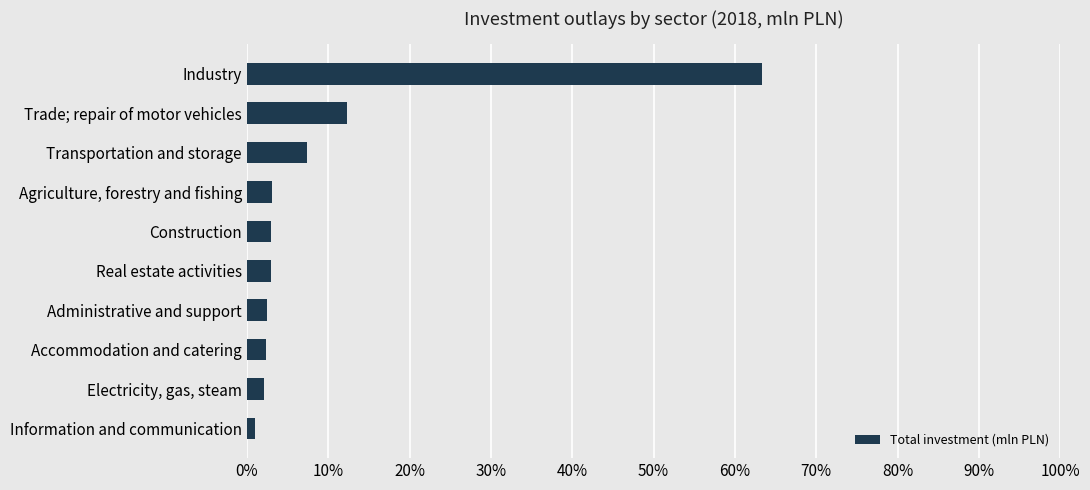

Rank the categories by value from highest to lowest.

Industry, Trade; repair of motor vehicles, Transportation and storage, Agriculture, forestry and fishing, Construction, Real estate activities, Administrative and support, Accommodation and catering, Electricity, gas, steam, Information and communication